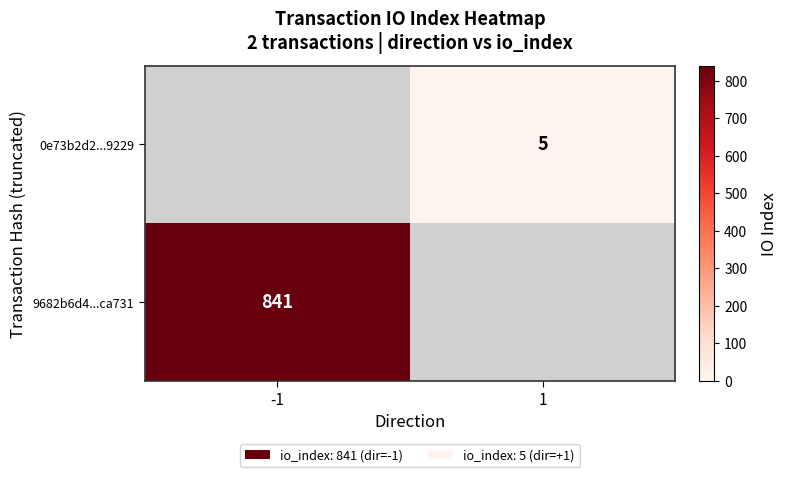

The value of 9682b6d4...ca731 at -1 is 841. True or false?

True